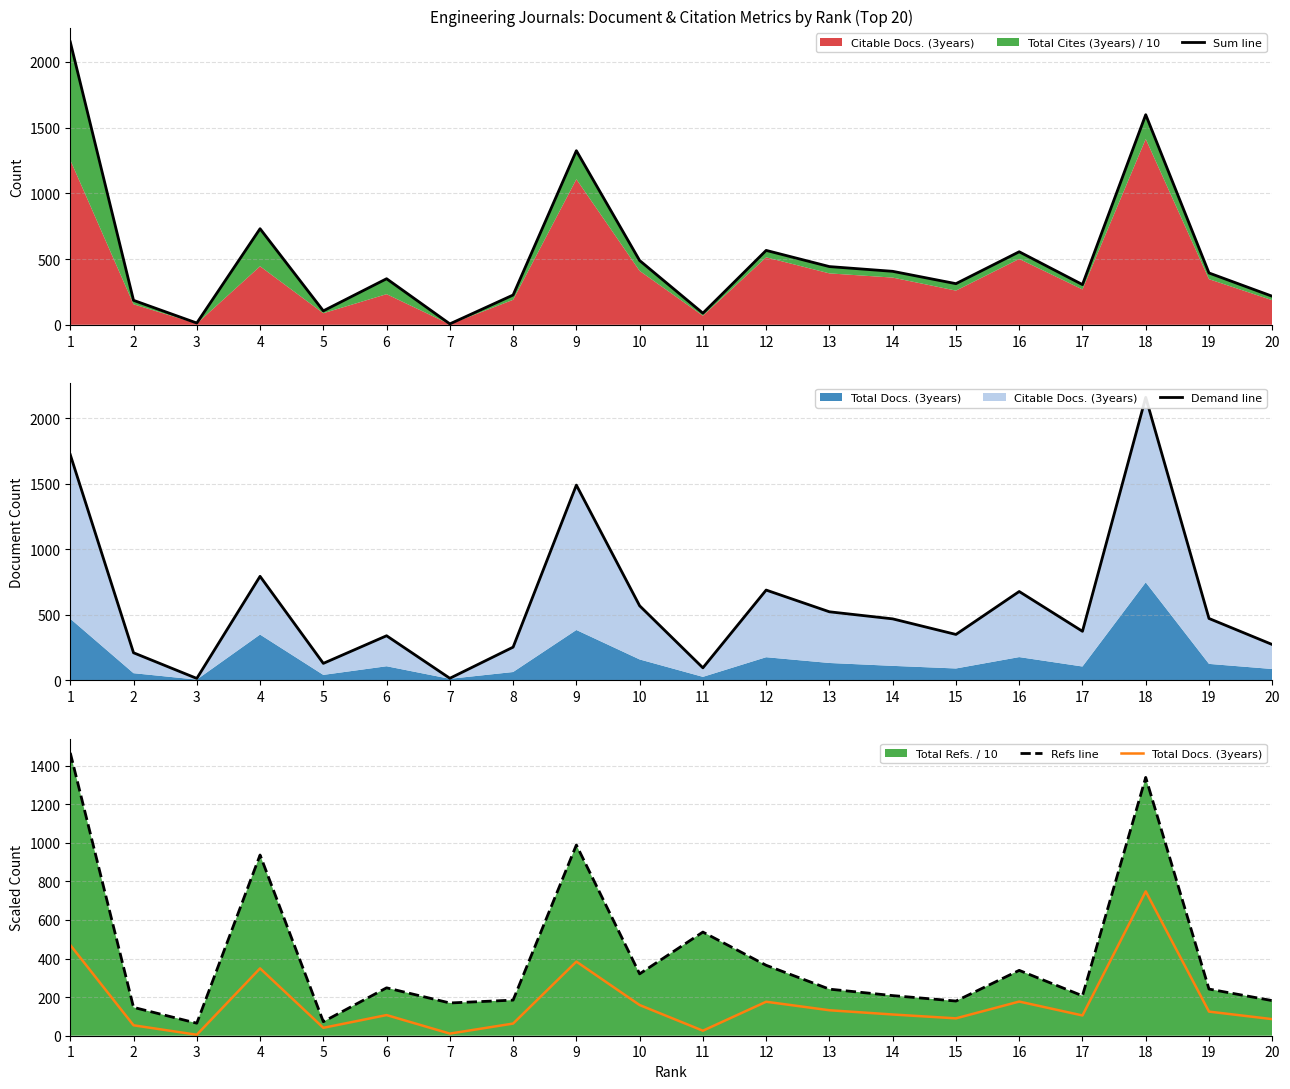

Between which two adjacent categories do Sum line and Demand line first intersect?

1 and 2